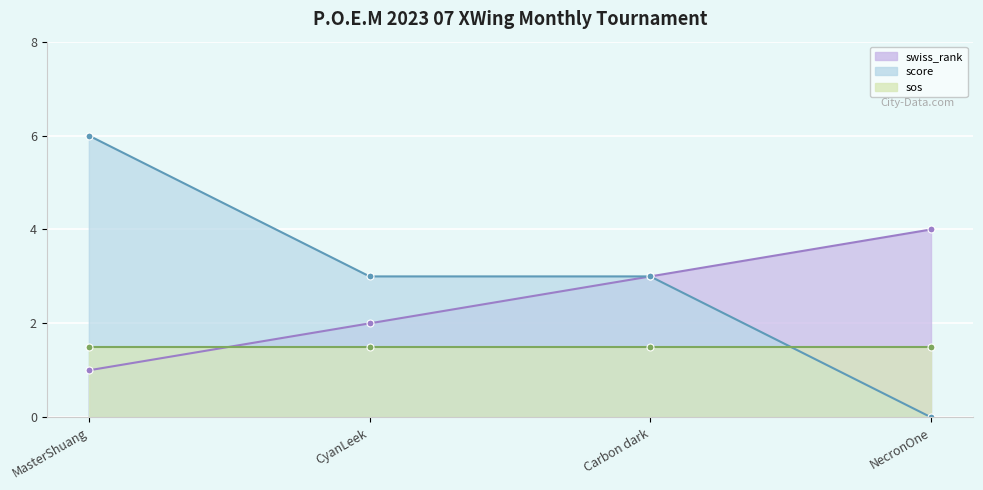

True or false: score has a value of 3 at Carbon dark.

True